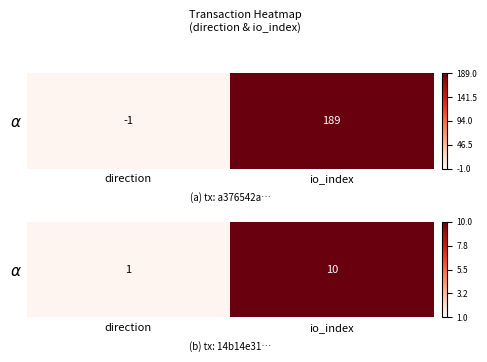

Count the values in the range 0 to 1.

2